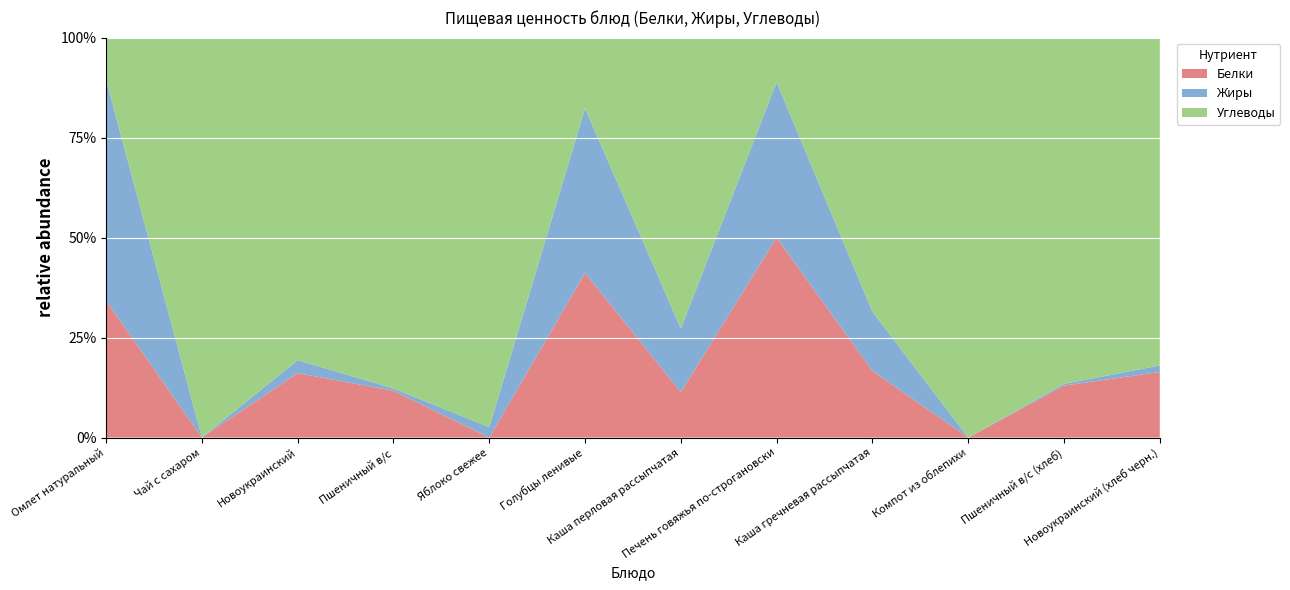

Reading left to right, list all the values displayed in this chart.

Белки: 13.0	0.0	2.0	2.0	0.0	7.0	5.0	18.0	9.0	0.0	3.0	2.0
Жиры: 21.0	0.0	0.4	0.1	0.4	7.0	7.0	14.0	8.0	0.0	0.1	0.2
Углеводы: 4.0	9.0	10.0	15.0	15.0	3.0	32.0	4.0	37.0	18.0	20.0	10.0